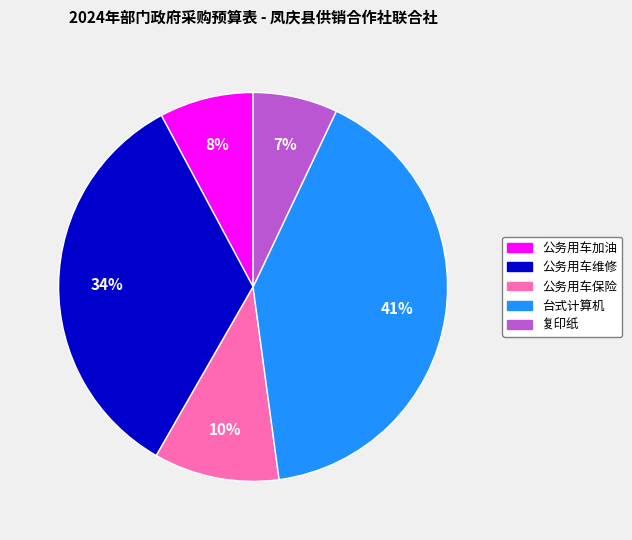

What percentage is the 公务用车保险 slice, to the nearest percent?

10%